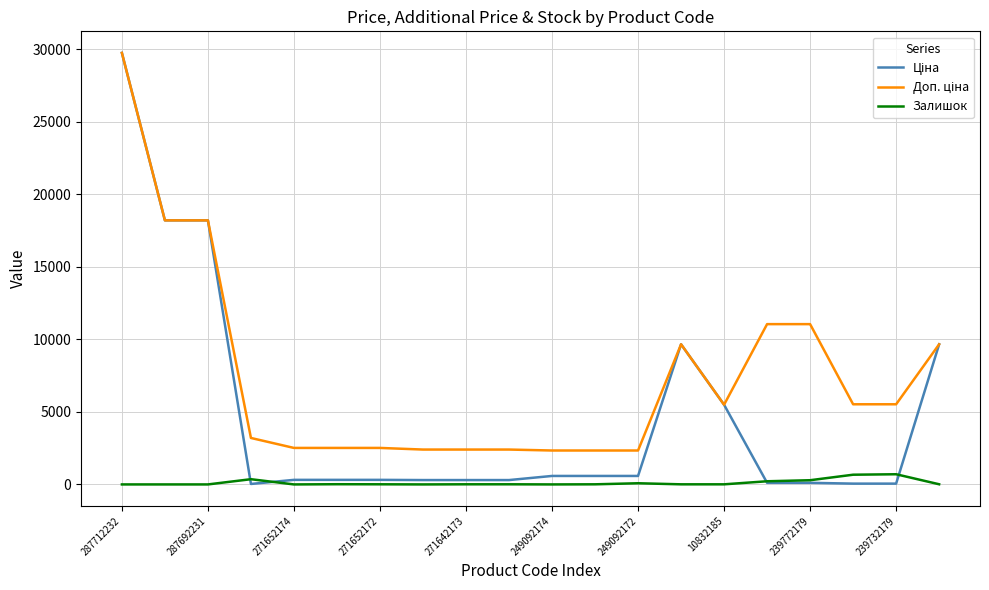

At how many categories does at least one series exceed 21715?

1